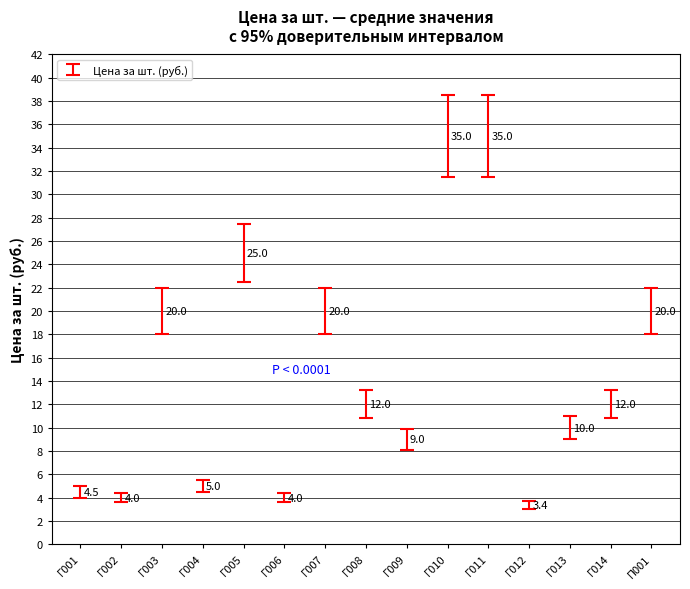

What is the difference between the maximum and second lowest values?

34.1